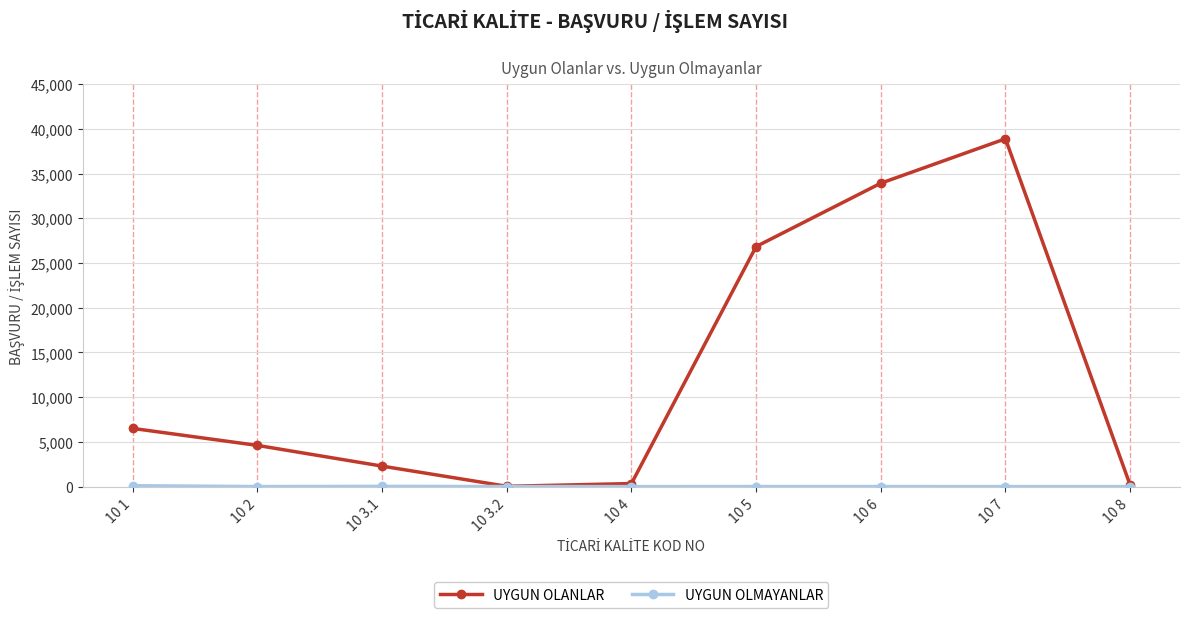

Which series has the largest total across all categories?

UYGUN OLANLAR